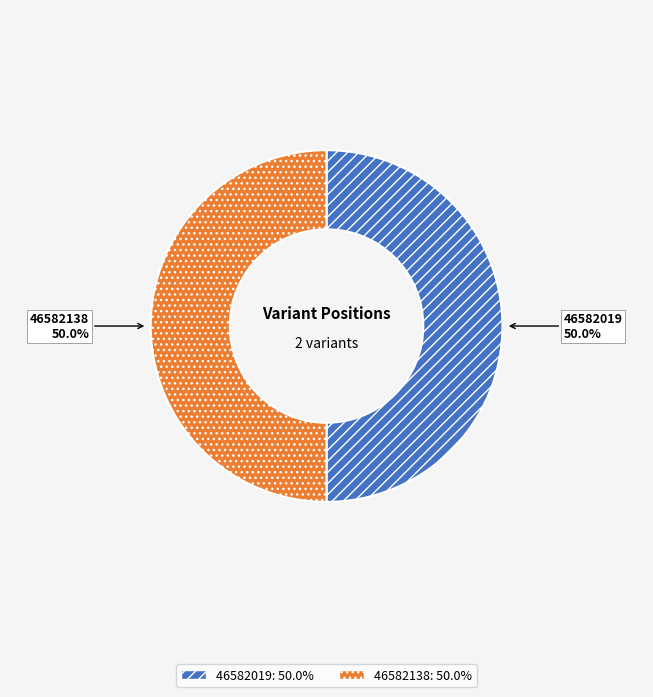

What is the total percentage of 46582019 and 46582138?

100.0%